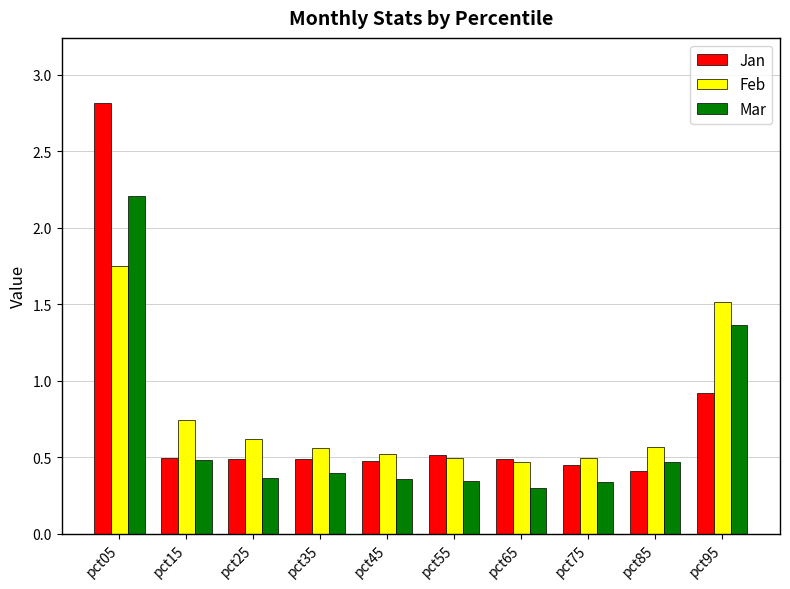

List the series in order of their peak value, lowest first.

Feb, Mar, Jan